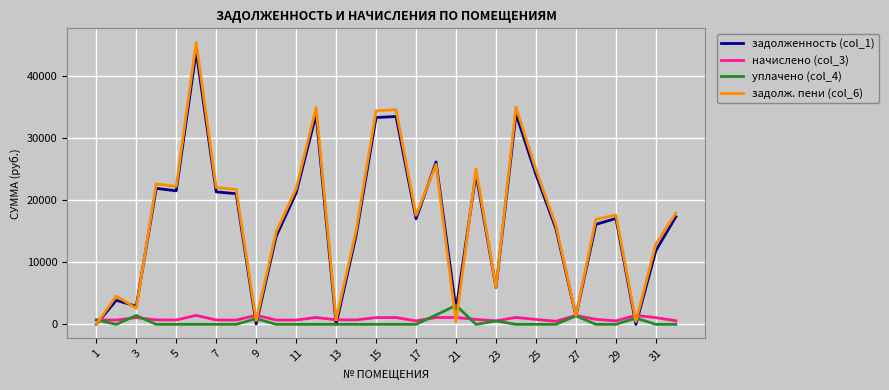

Which series has the widest spread of values?

задолж. пени (col_6)